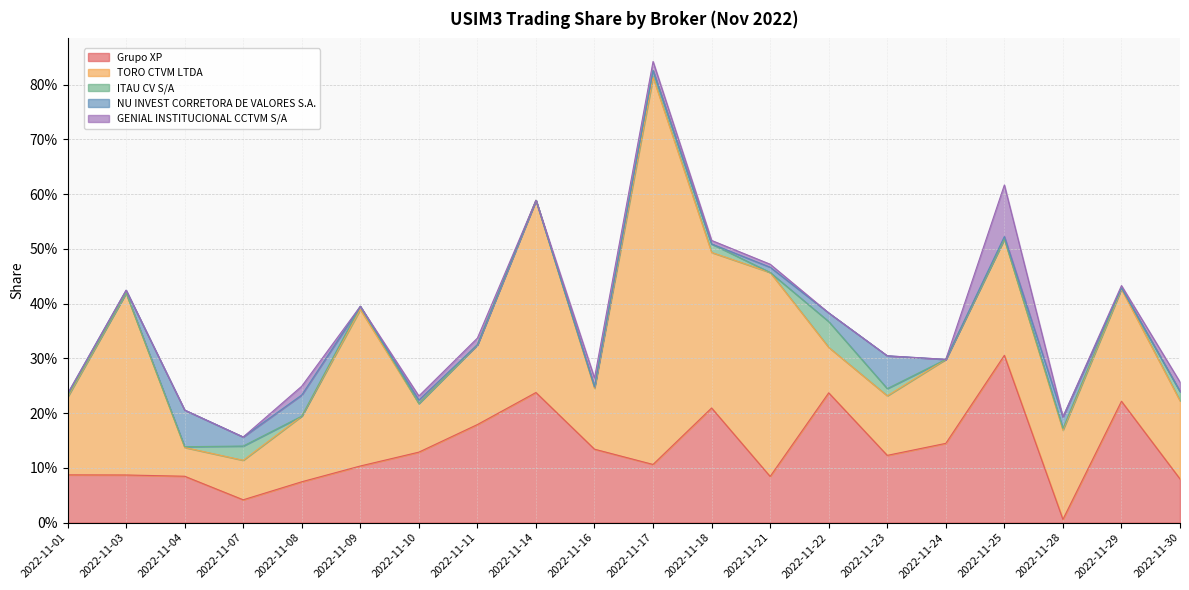

How many values in NU INVEST CORRETORA DE VALORES S.A. are above zero?

11